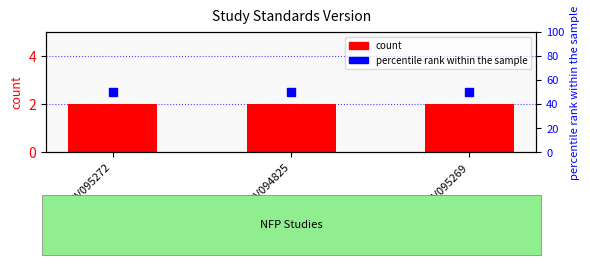

What is the smallest value displayed?

2